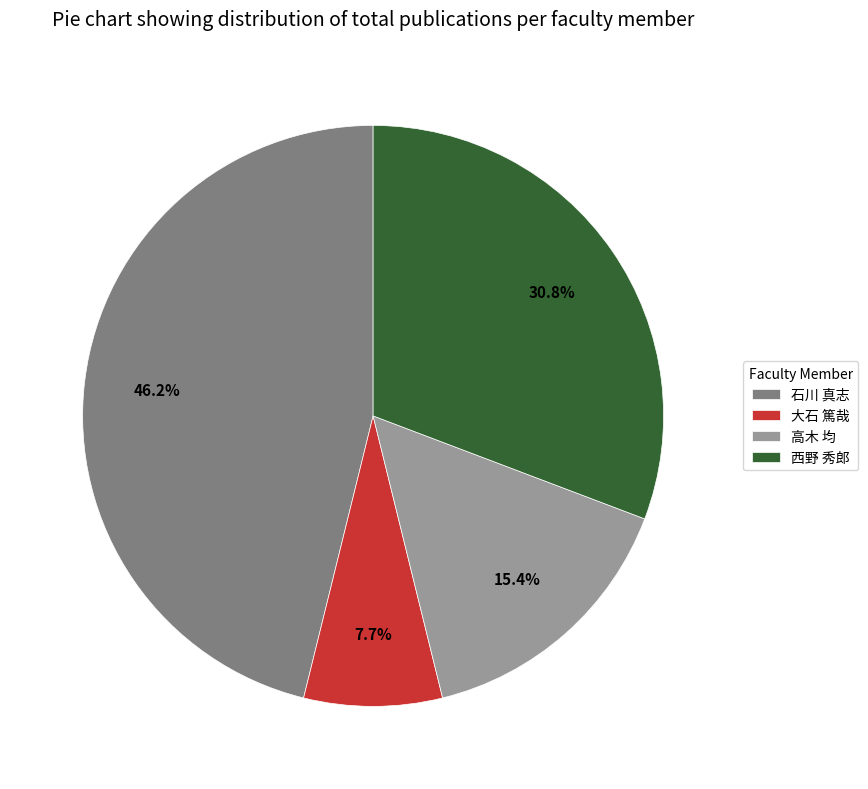

To the nearest percent, what is the difference between the 大石 篤哉 and 高木 均 slice percentages?

8%